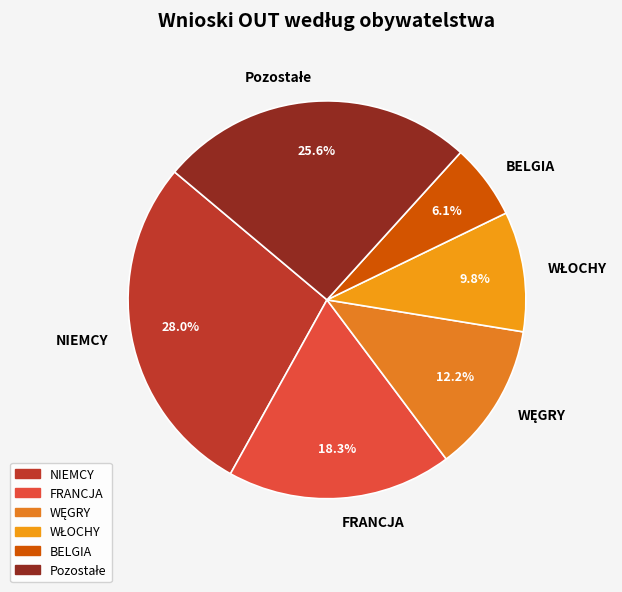

To the nearest percent, what is the average slice percentage?

17%